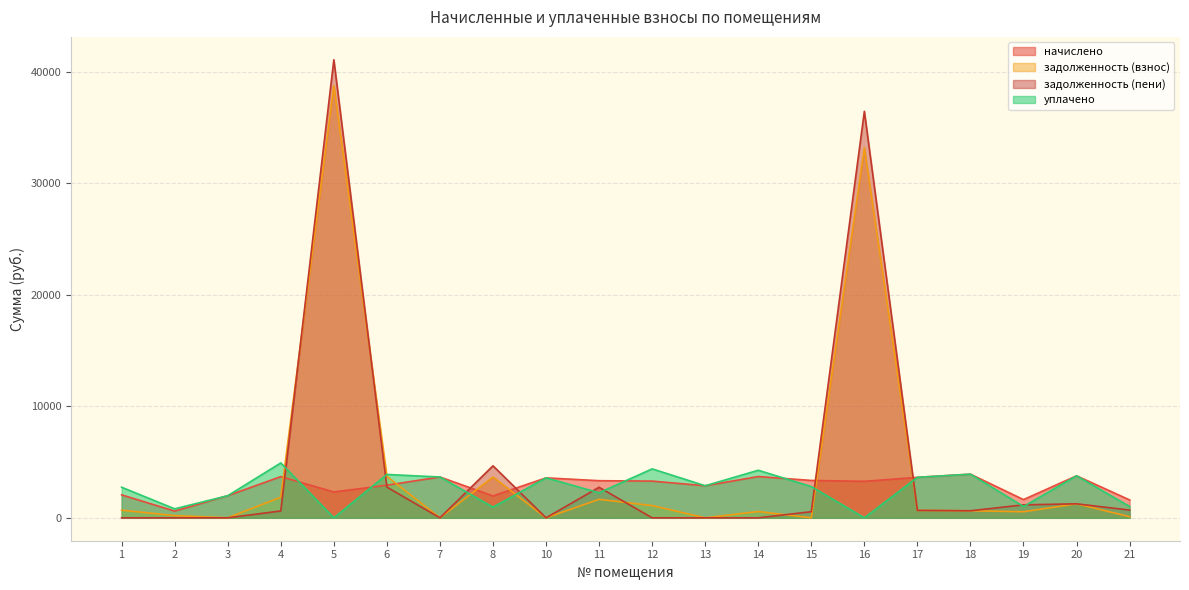

Between 13 and 2, which is larger?

13